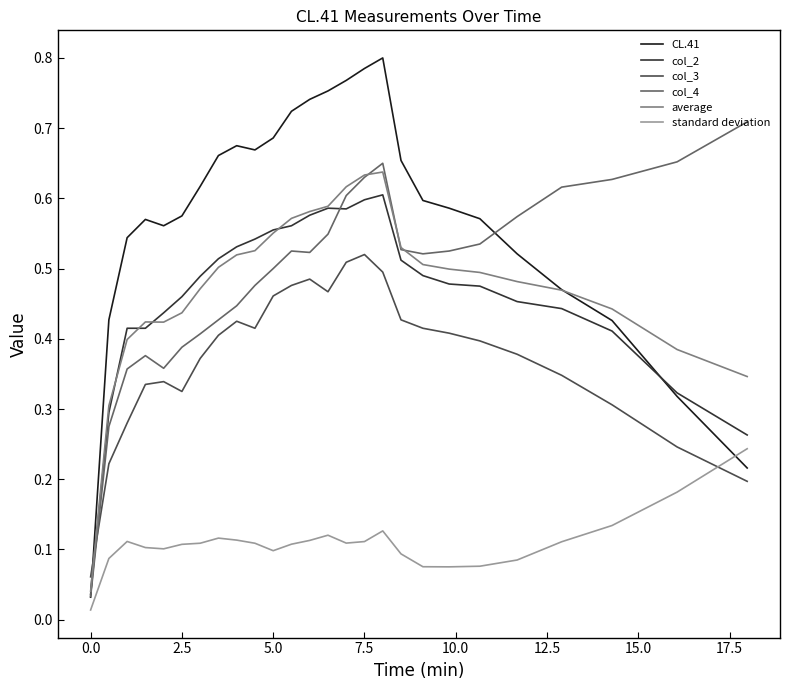

How many lines are shown in the chart?

6